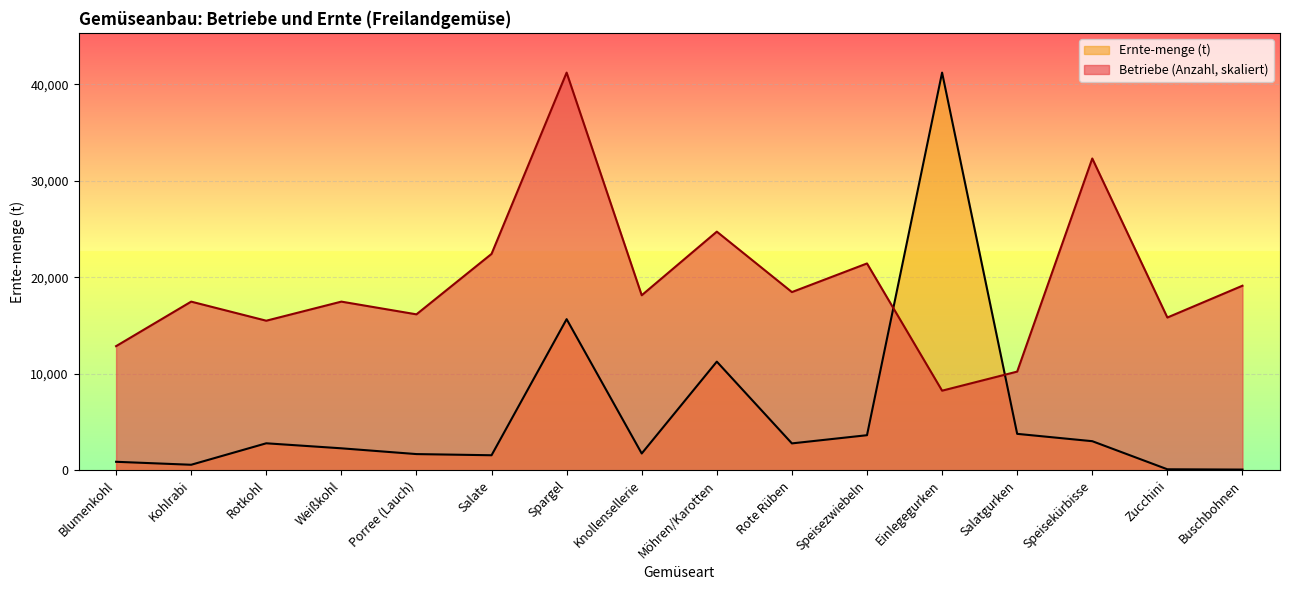

List the series in order of their peak value, highest first.

Betriebe (Anzahl), Ernte-menge (t)